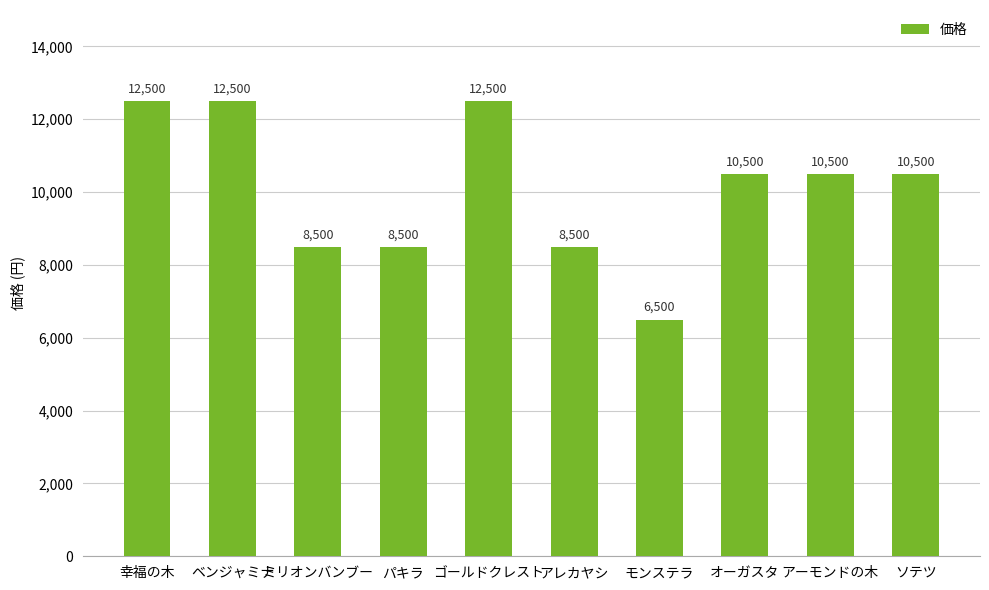

Count the values in the range 8500 to 12500.

9